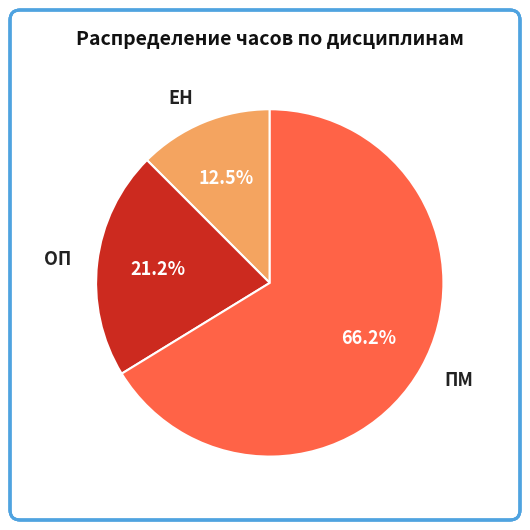

What portion of the pie excludes ЕН?

87.5%